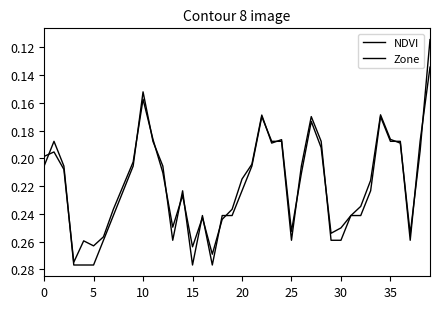

How many lines are shown in the chart?

2